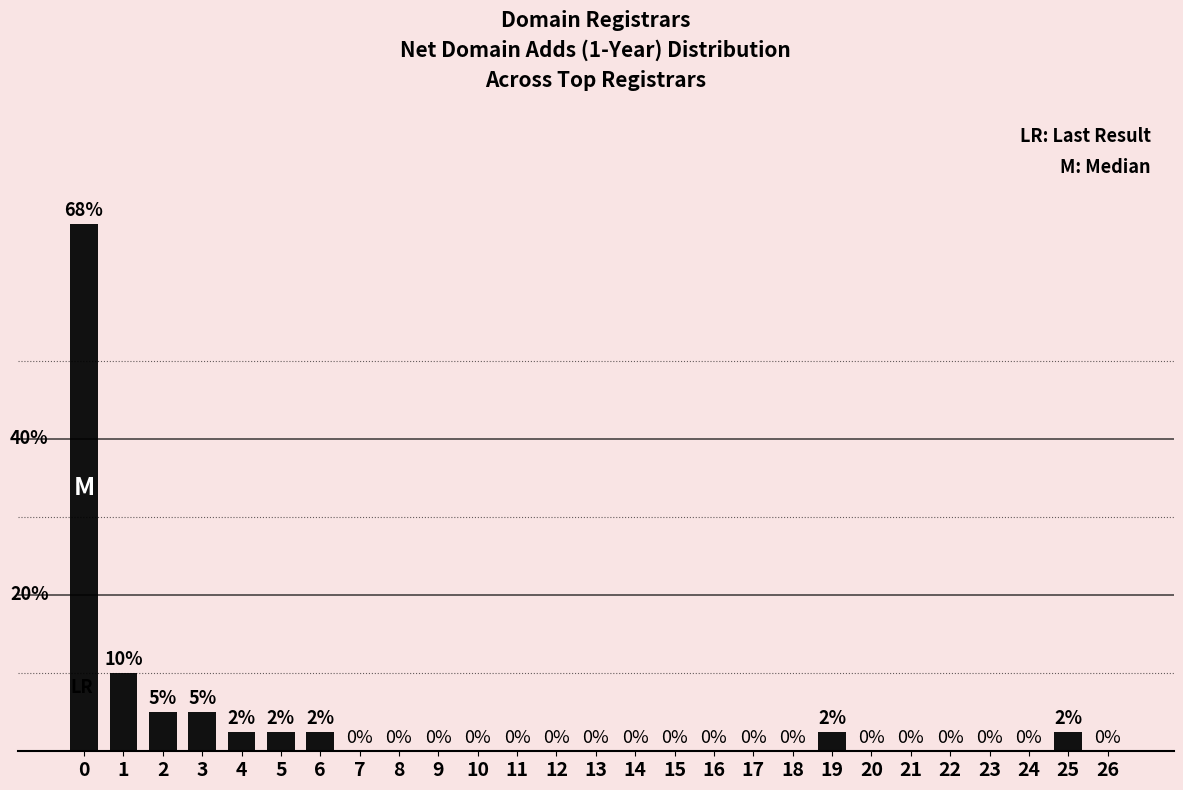

Is it true that the value at 4 is 3.8?

False